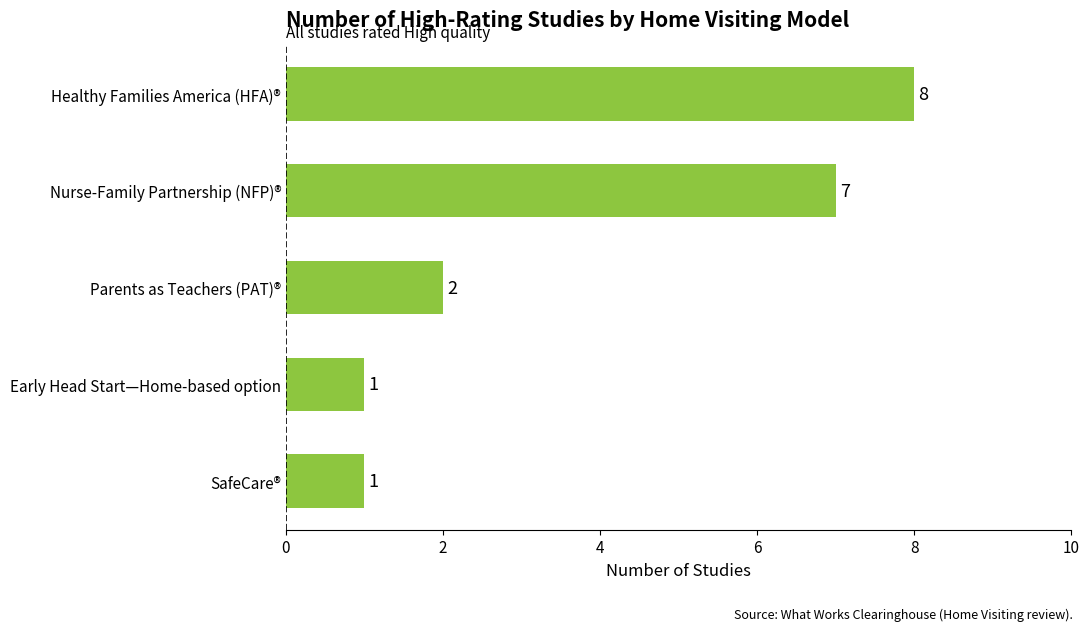

Are the bars grouped side by side (vs. stacked)?

No